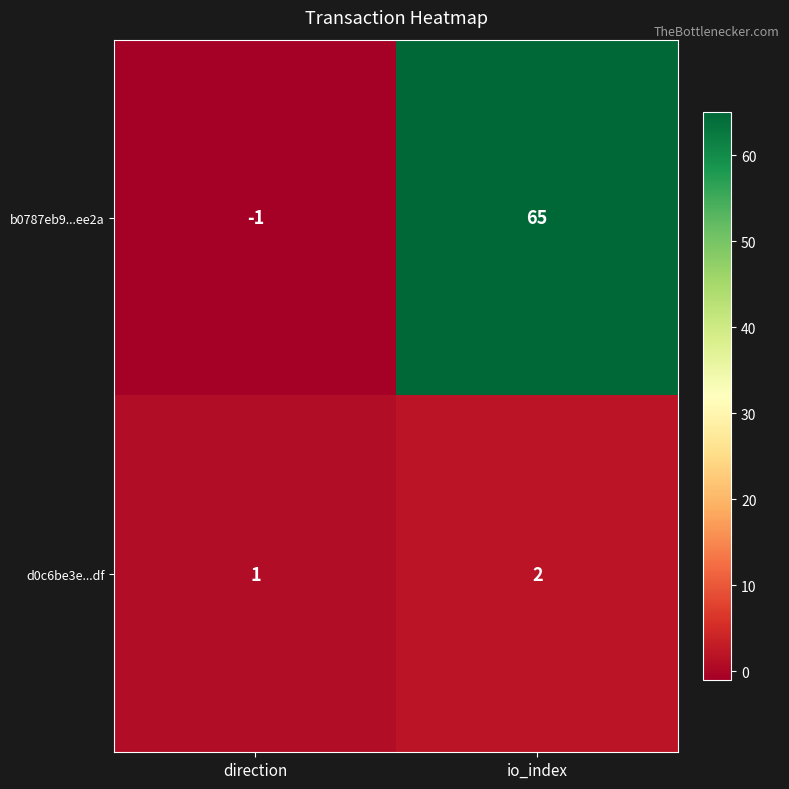

The b0787eb9...ee2a series shows 29 at io_index. True or false?

False